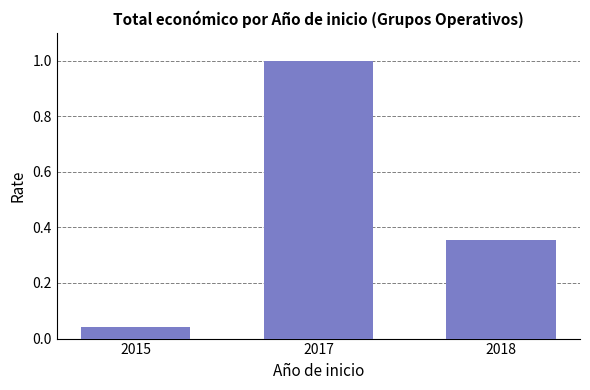

What is the sum of all values?

1.4